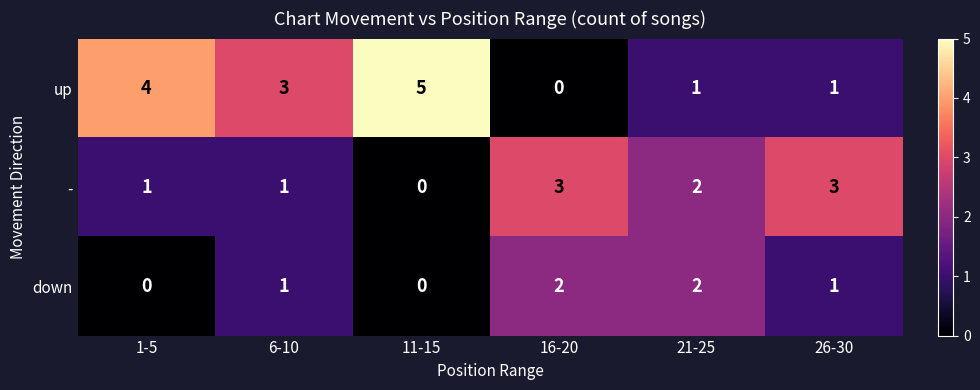

The value of - at 1-5 is 1. True or false?

True